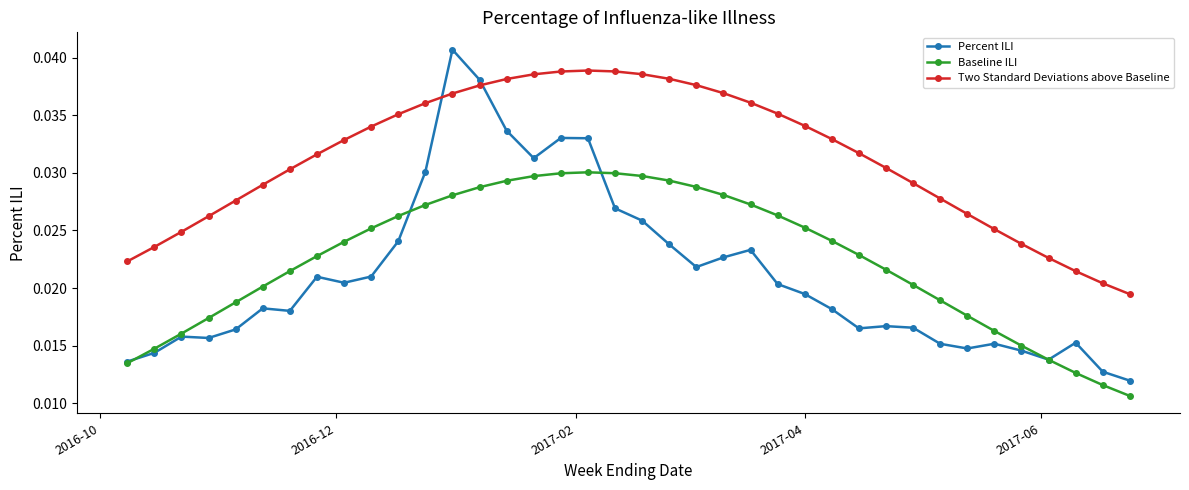

True or false: Two Standard Deviations above Baseline and Baseline ILI cross at least once.

False